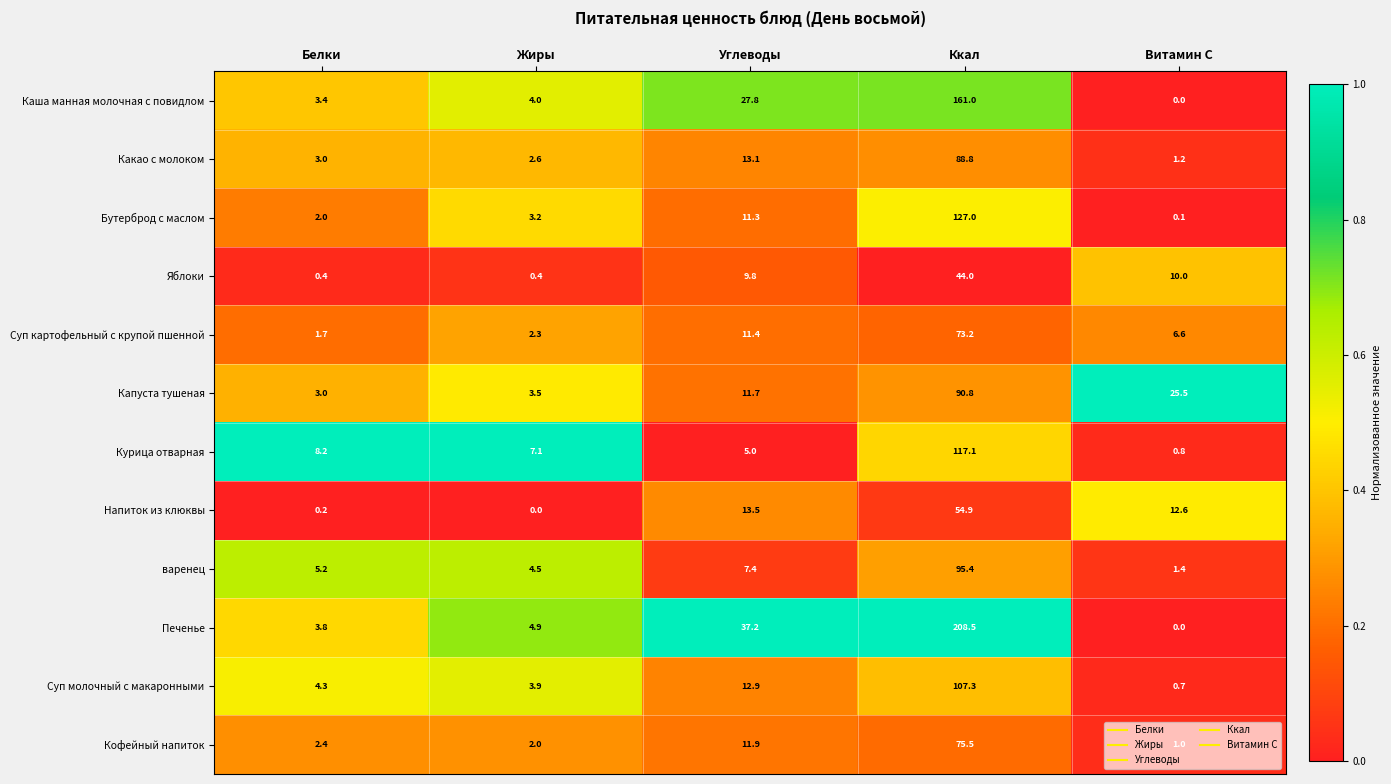

Where does the Курица отварная series first go above 7?

Белки